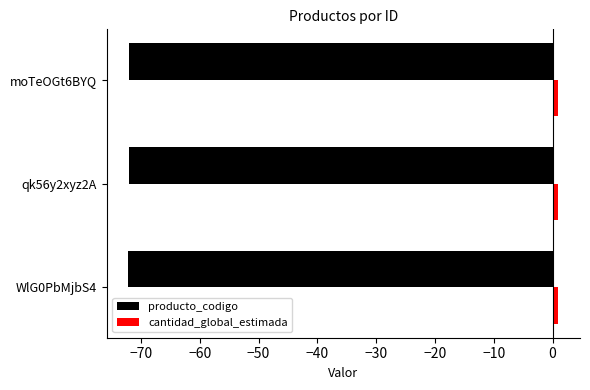

What is the maximum value for cantidad_global_estimada?

1.0